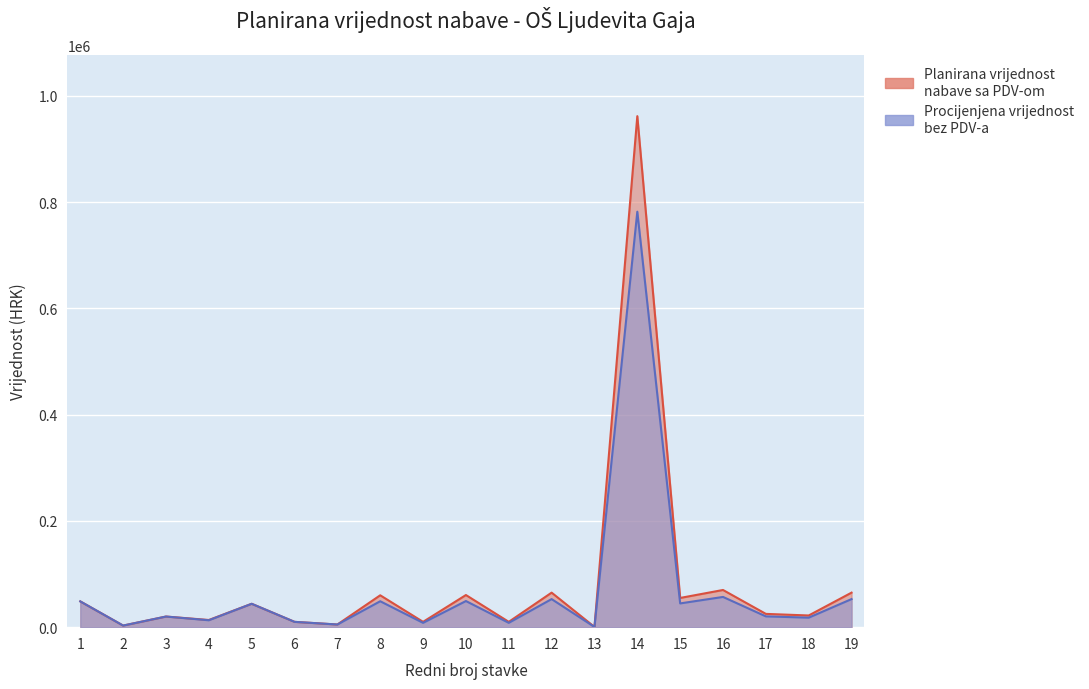

What are all the series names shown in the legend?

Planirana vrijednost nabave sa PDV-om, Procijenjena vrijednost bez PDV-a